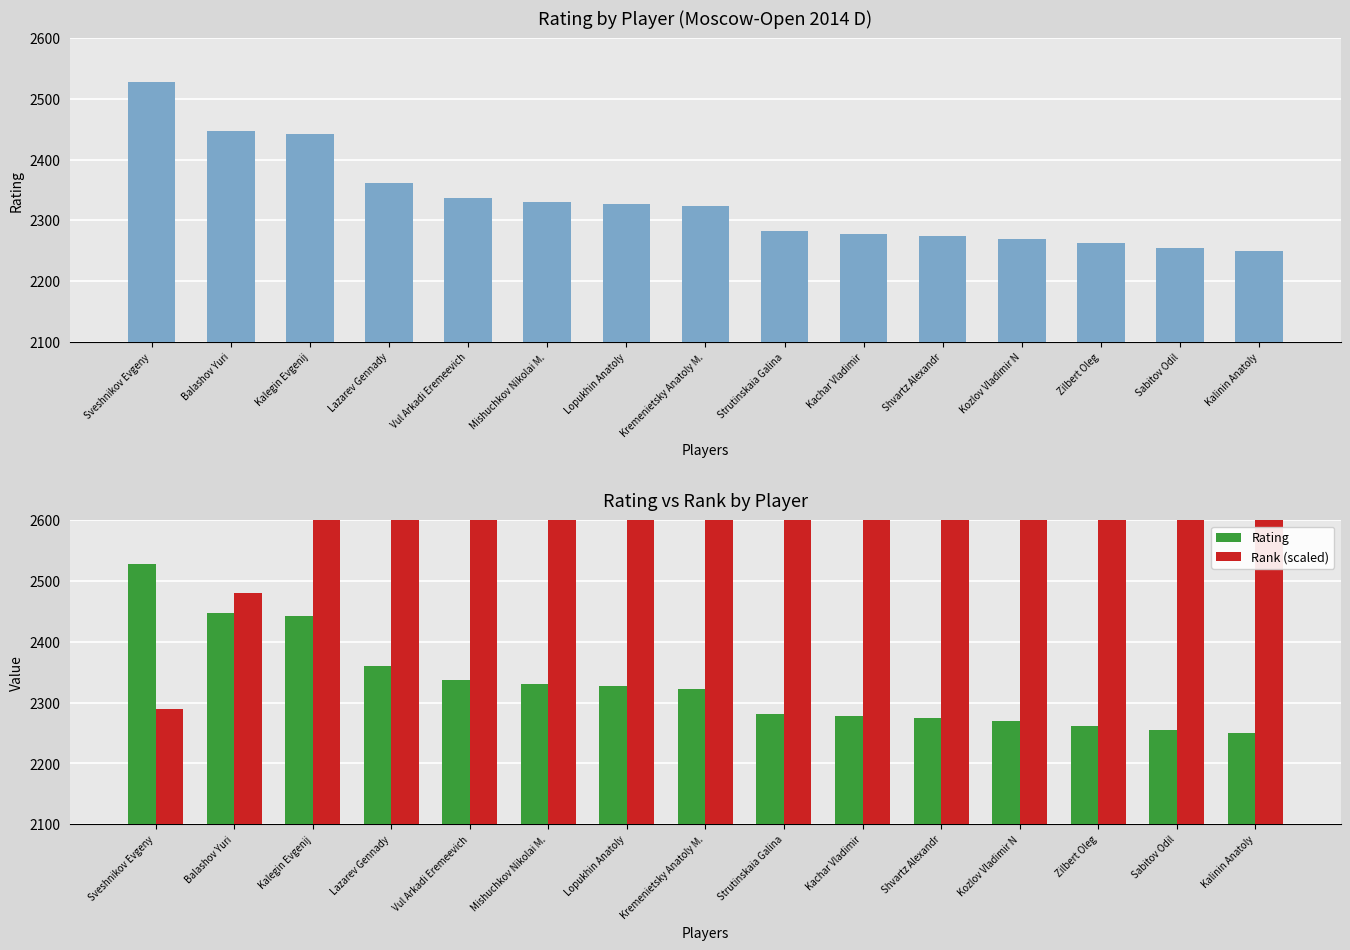

Where does the Rank (scaled) series first go above 3620?

Strutinskaia Galina